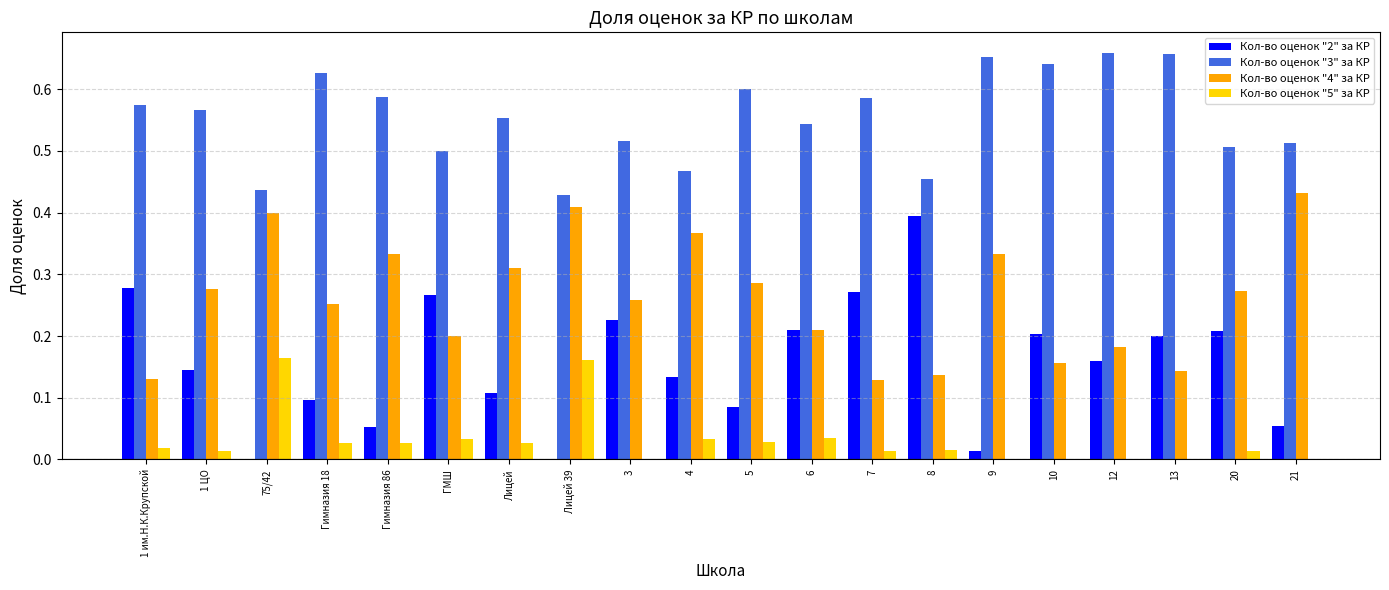

Between ГМШ and 10, which series saw the biggest shift?

Кол-во оценок "3" за КР